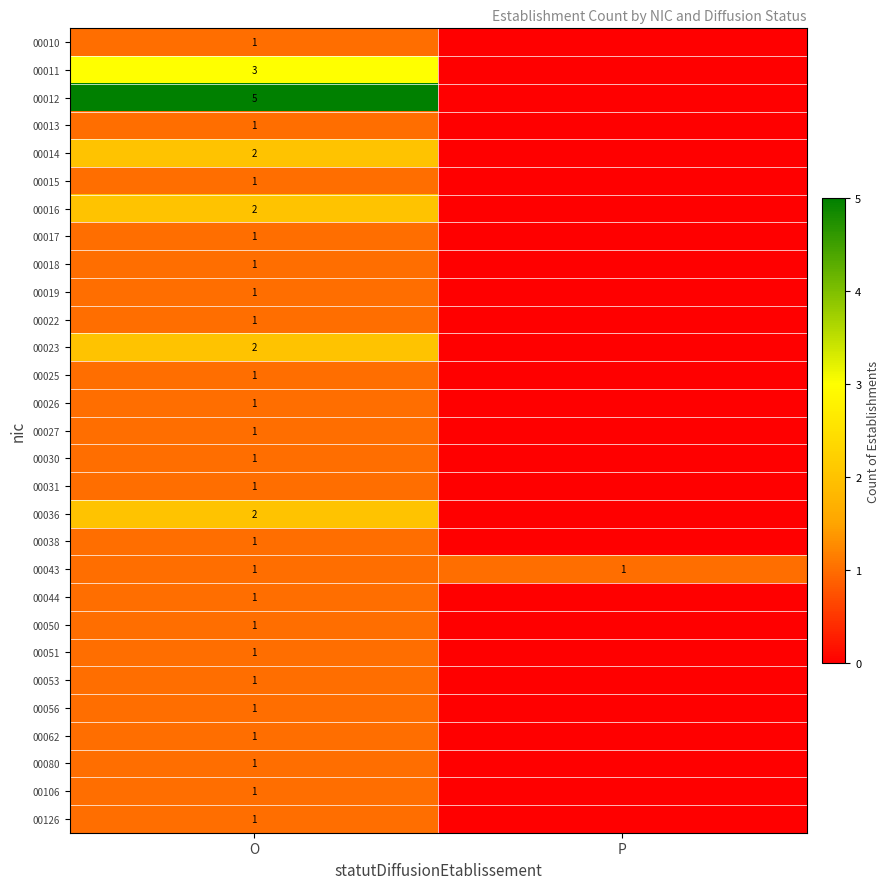

What is the spread (max minus min) of values at O?

4